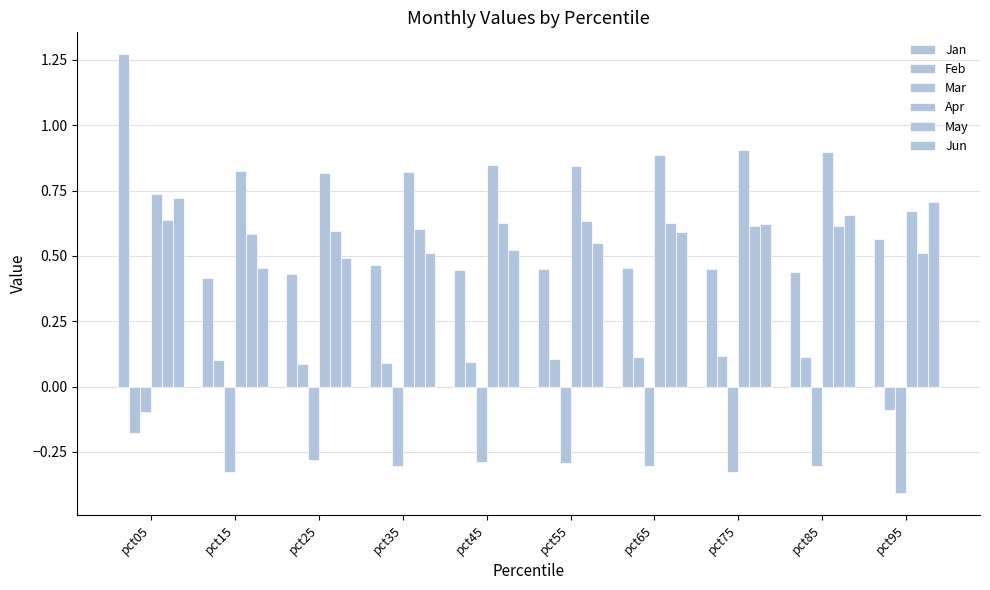

At how many categories does at least one series exceed 0?

10